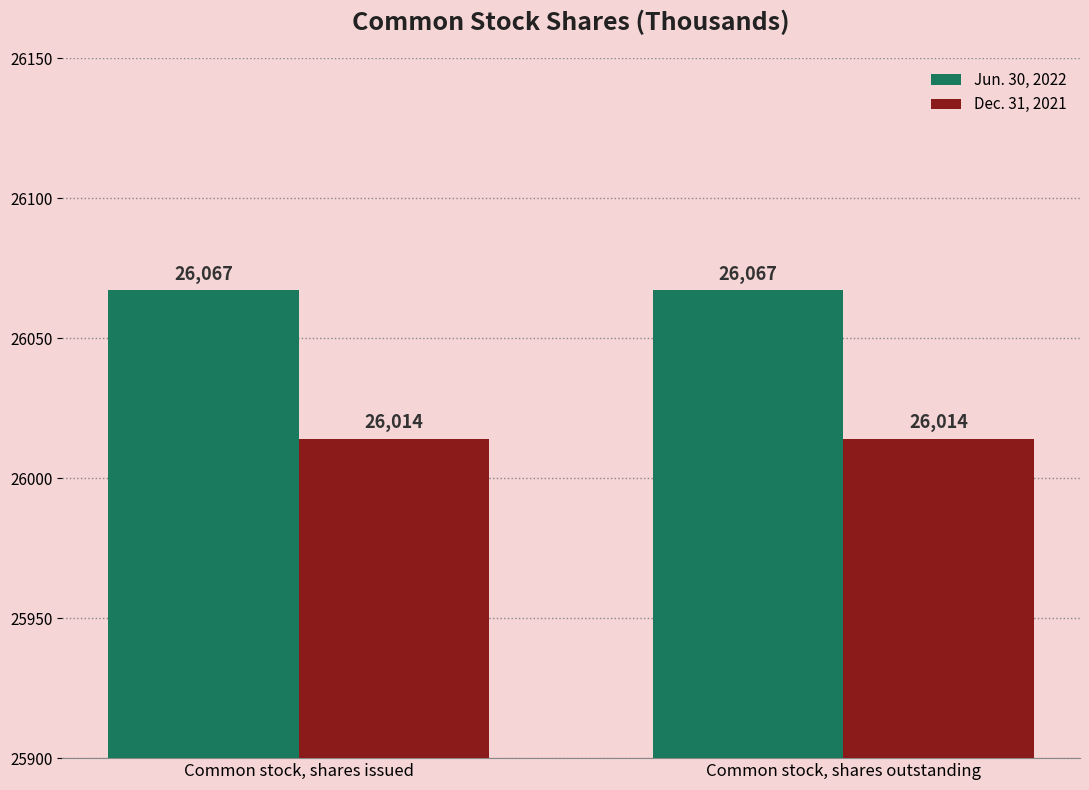

What is the minimum value shown in the chart?

26014